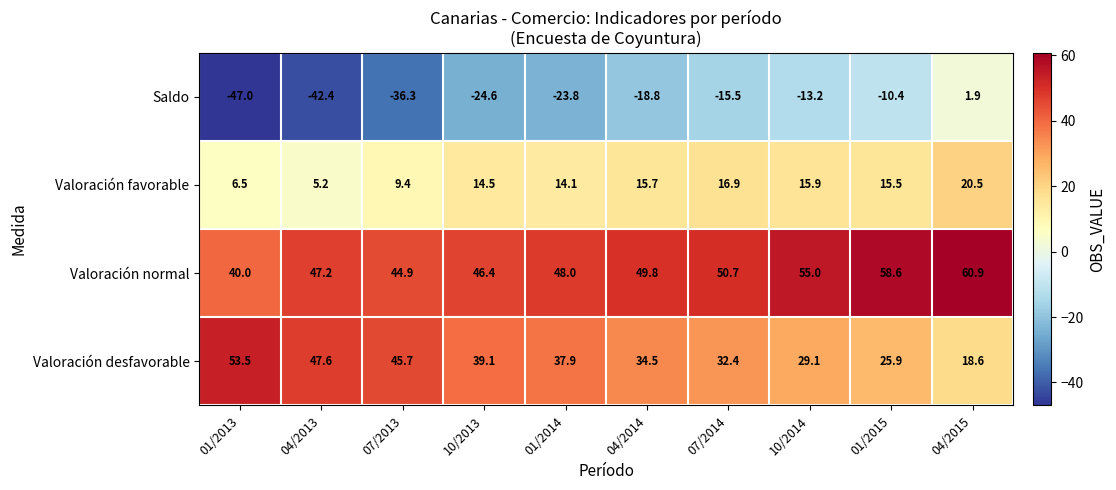

The Valoración favorable series shows 14.3 at 04/2015. True or false?

False